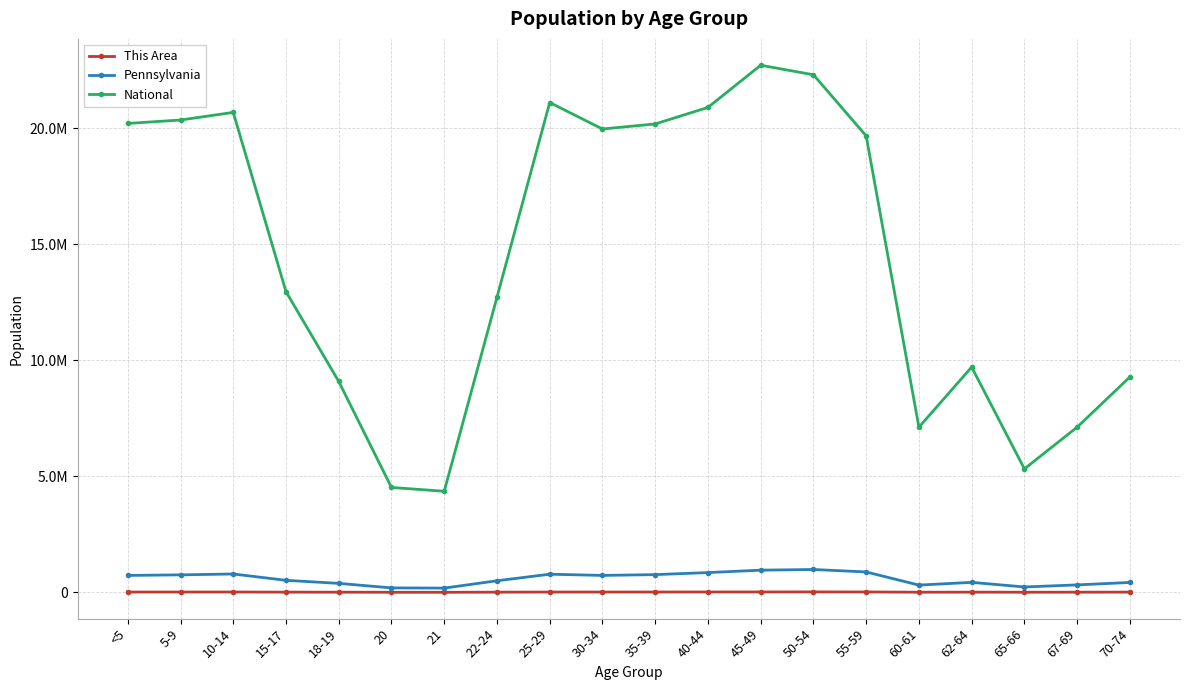

List the series in order of their peak value, highest first.

National, Pennsylvania, This Area